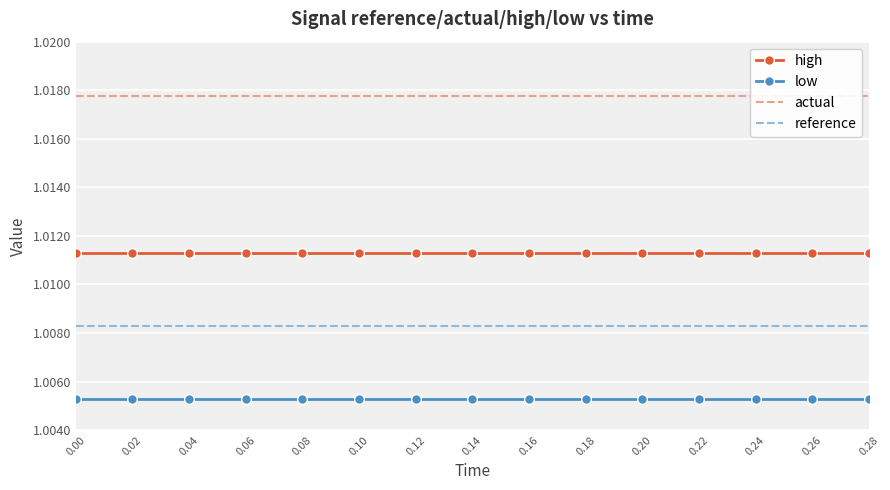

True or false: actual has a value of 0.3 at 0.14.

False